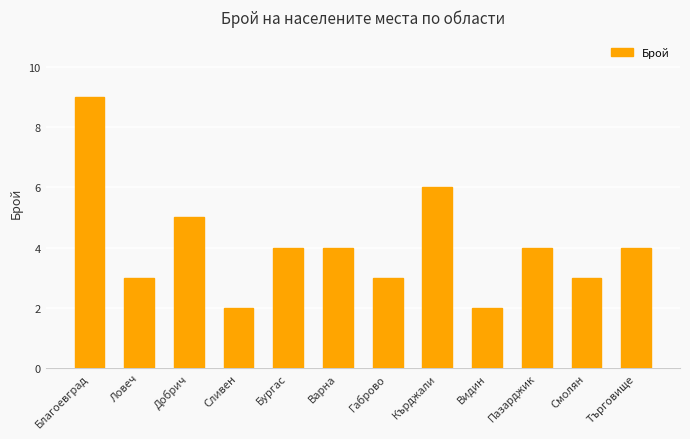

What is the sum of the values at Габрово and Бургас?

7